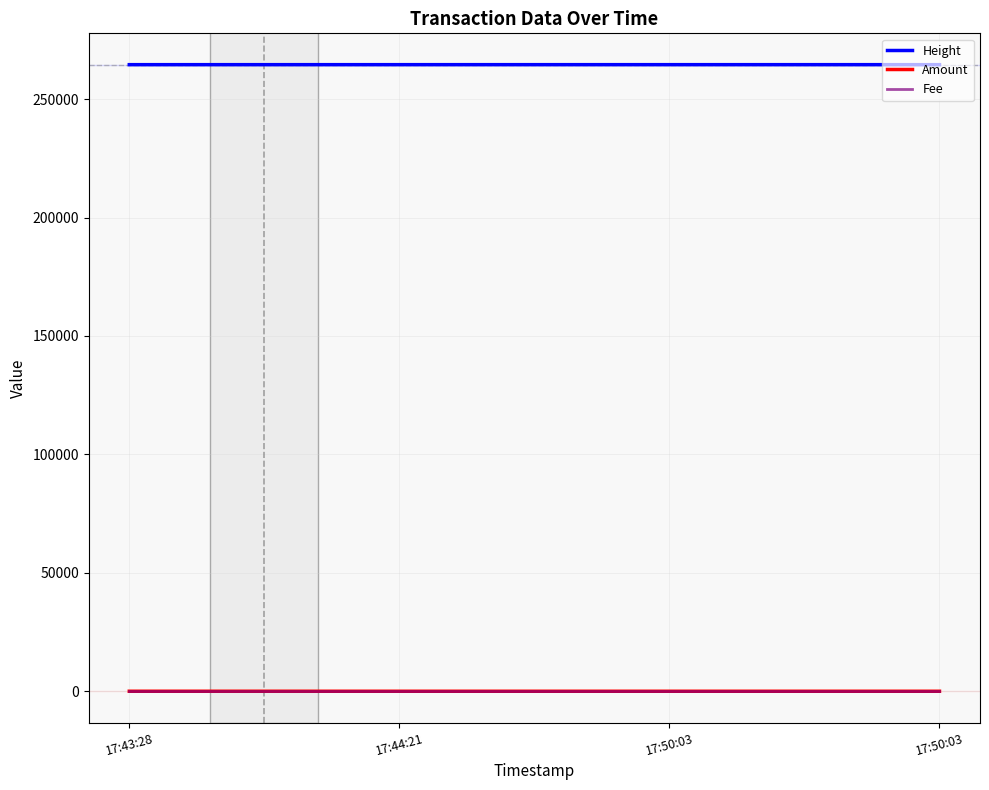

What is the average value of the Amount series?

1